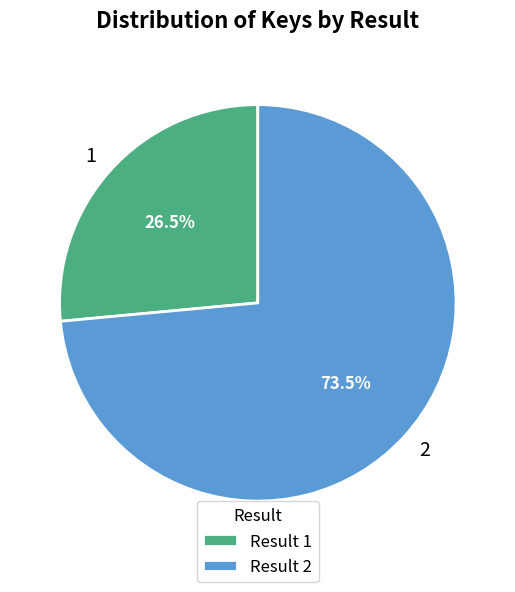

Does any single category account for the majority?

Yes